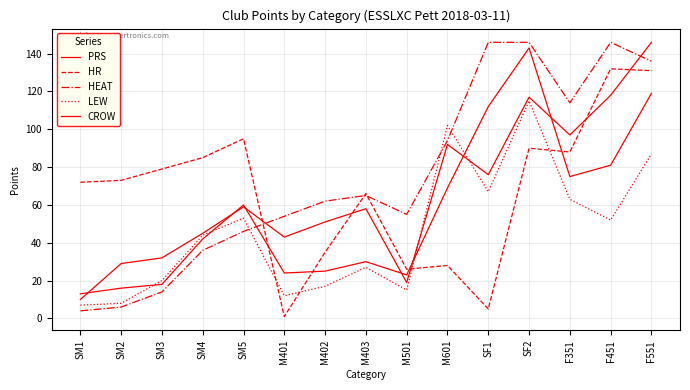

The CROW series shows 112 at SF1. True or false?

True